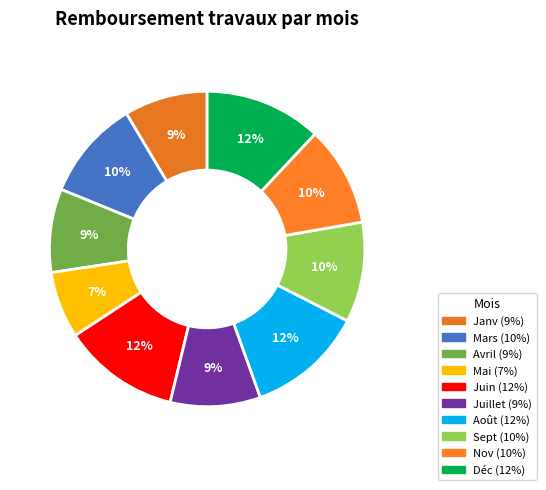

The Déc slice represents 6% of the pie. True or false?

False